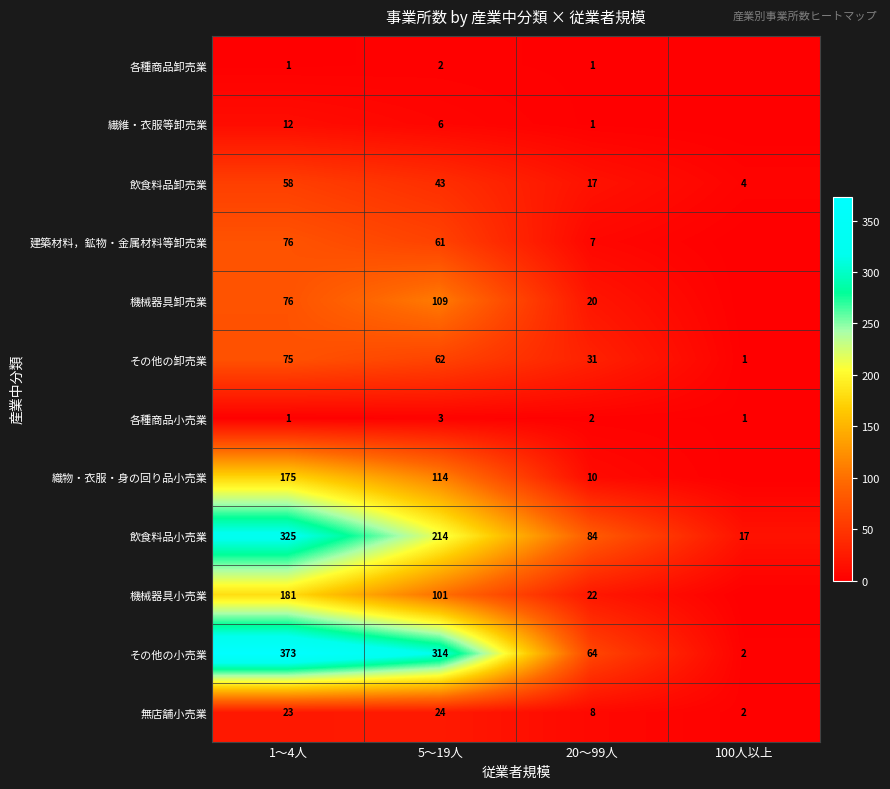

What is the sum of all 飲食料品小売業 values?

640